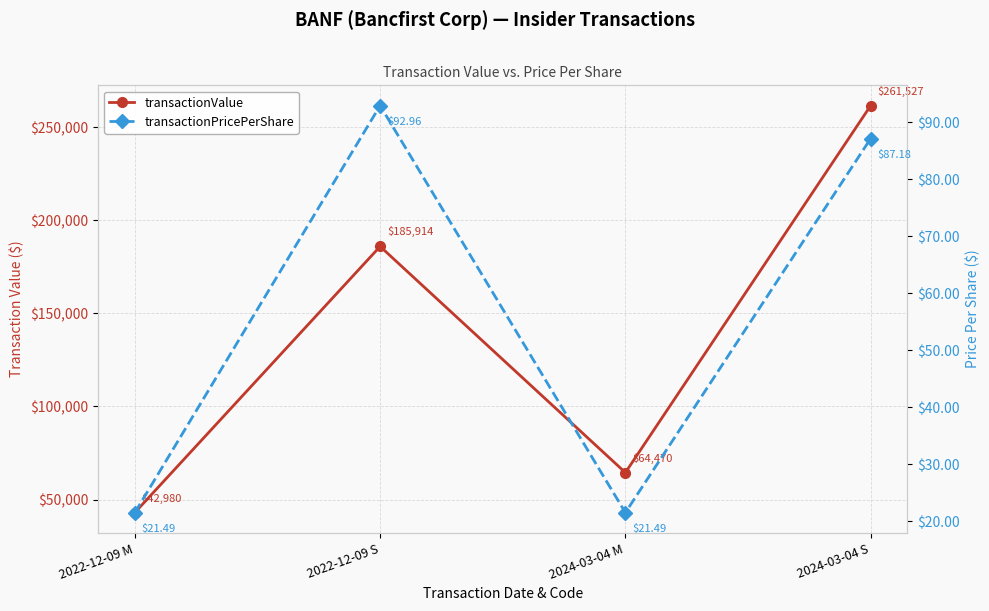

True or false: transactionValue has a value of 42980.0 at 2022-12-09 M.

True